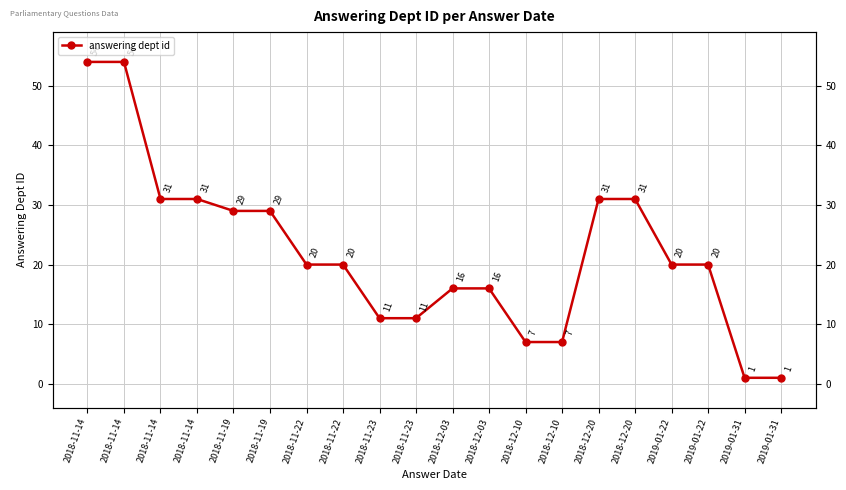

True or false: the data shows 31 at 2018-11-14.

True